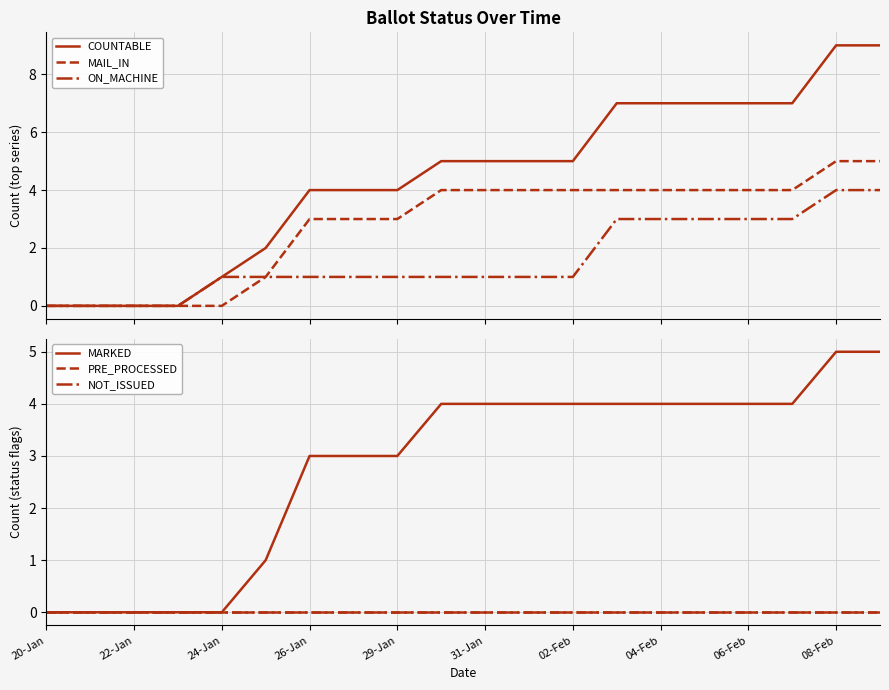

What are all the series names shown in the legend?

COUNTABLE, MAIL_IN, ON_MACHINE, MARKED, PRE_PROCESSED, NOT_ISSUED